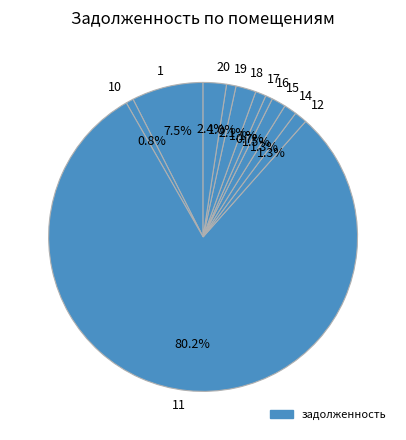

Which has a higher value, 17 or 18?

18